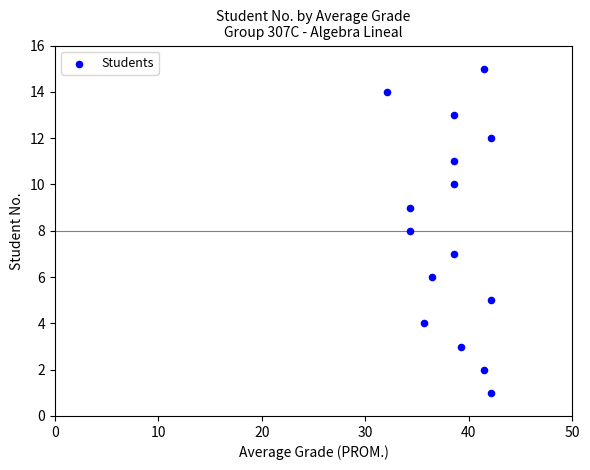

What is the range of Y values (max minus min)?

14